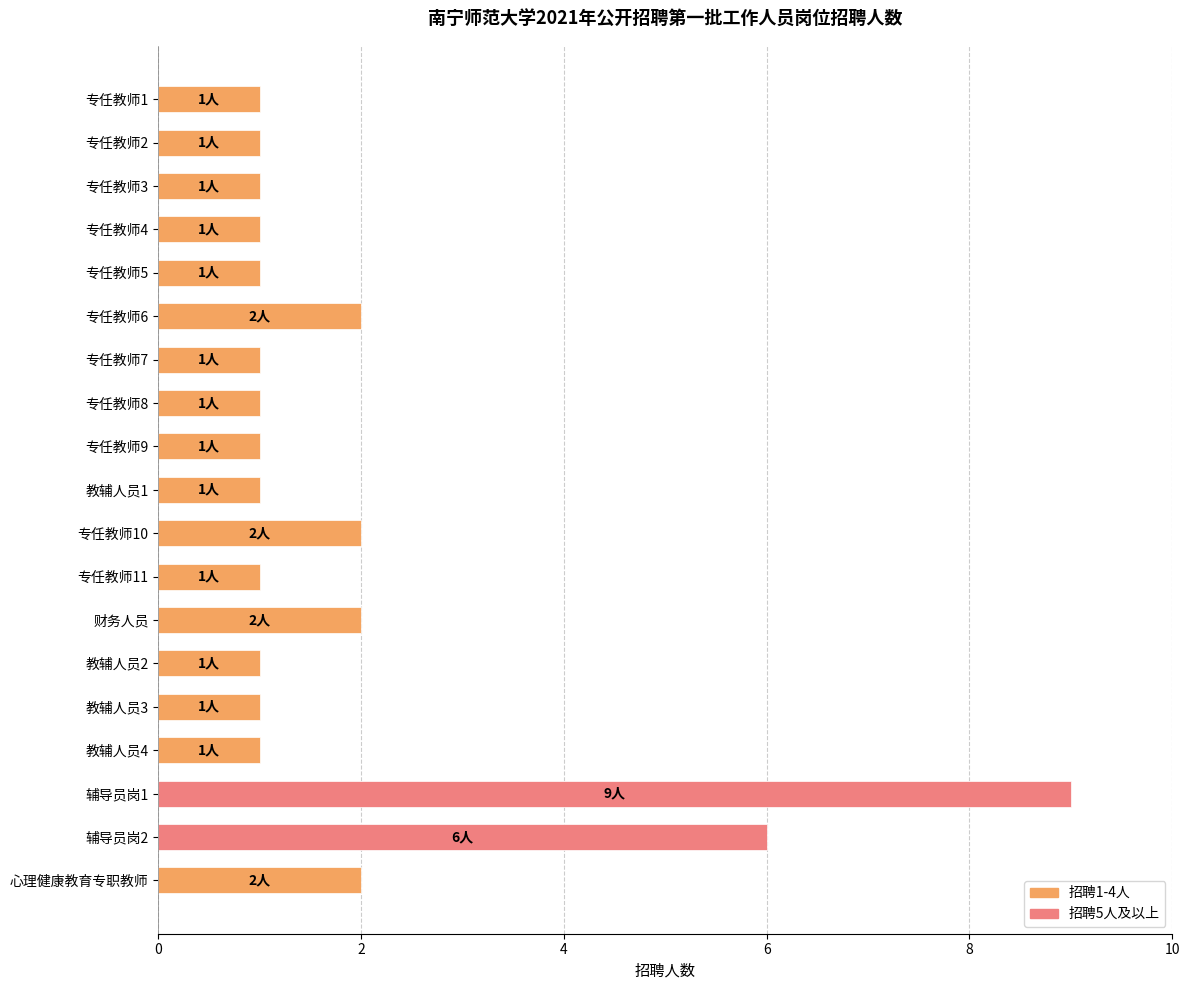

True or false: the data shows 1 at 专任教师9.

True